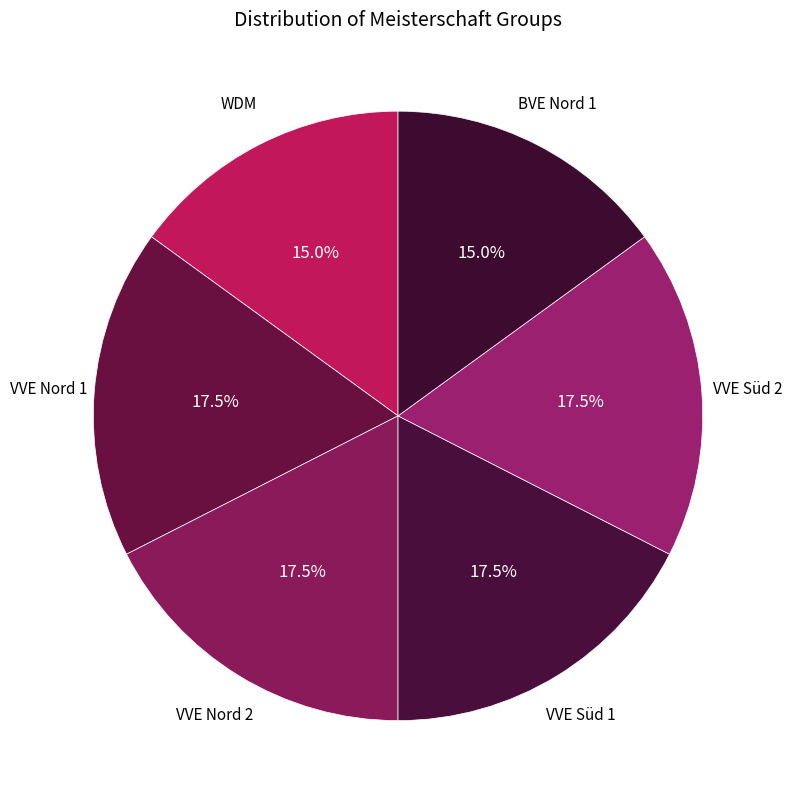

What is the largest slice in the pie chart?

VVE Nord 1